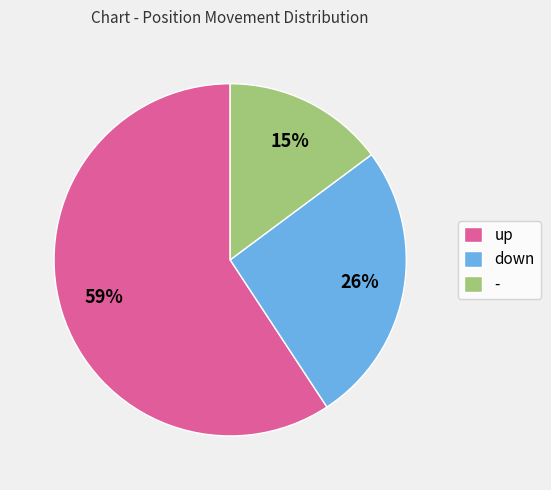

Count the number of slices in the pie.

3